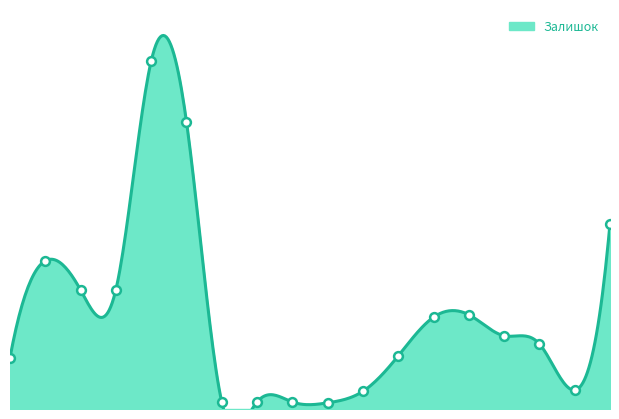

Between 284392211 and 239752196, which is larger?

239752196